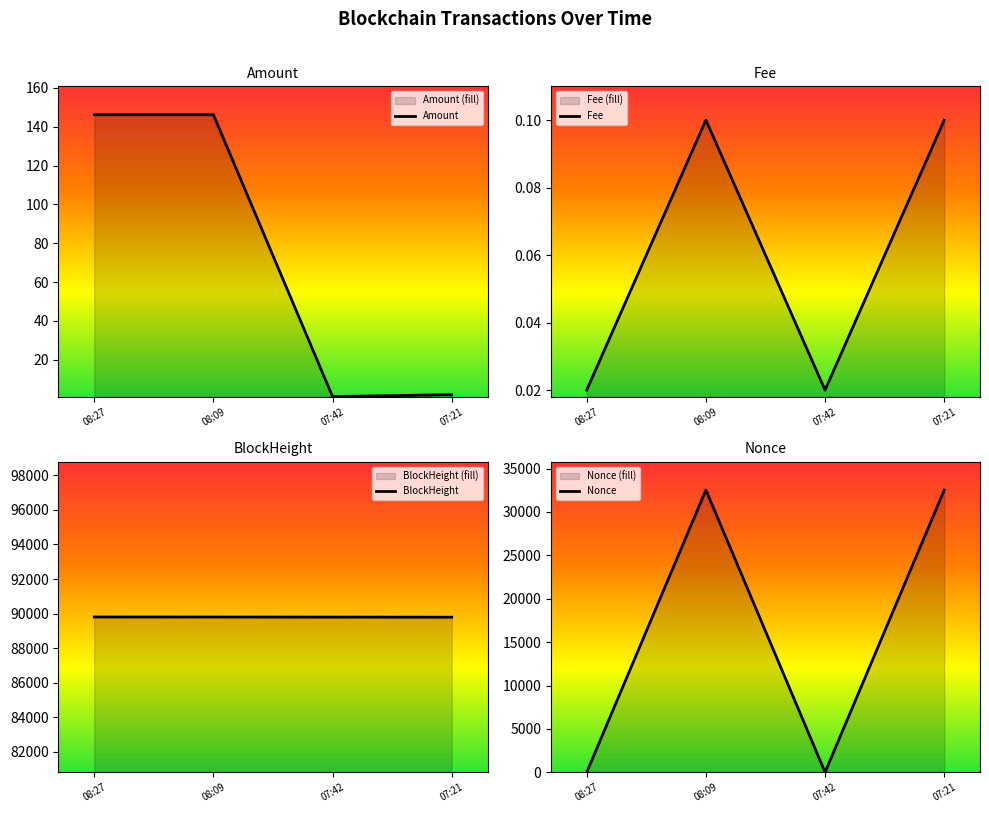

What are all the series names shown in the legend?

Amount, Fee, BlockHeight, Nonce